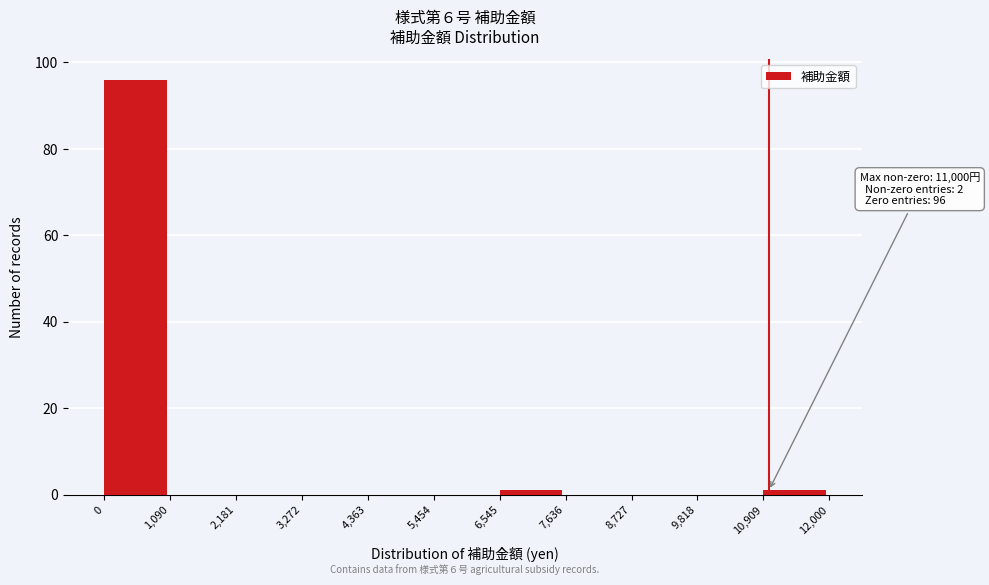

Over which range of the x-axis is the bar tallest?

0 to 1,090